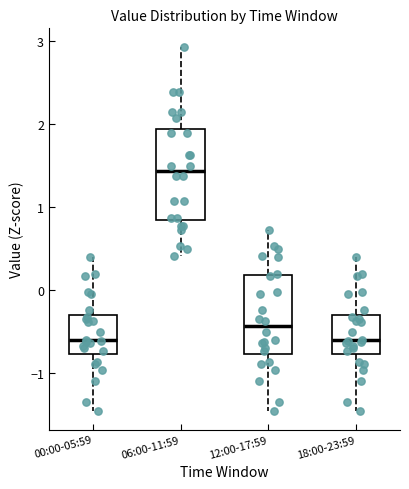

Reading left to right, transcribe this box plot: for each box, give where its median line is, the range the box spans, and where its two whiskers end, as read against the y-axis. The values are not printed on the chart, so give them approximately, as read against the axis.

00:00-05:59: median -0.6, box -0.8 to -0.3, whiskers -1.5 to 0.4
06:00-11:59: median 1.4, box 0.8 to 1.9, whiskers 0.4 to 2.9
12:00-17:59: median -0.4, box -0.8 to 0.2, whiskers -1.5 to 0.7
18:00-23:59: median -0.6, box -0.8 to -0.3, whiskers -1.5 to 0.4